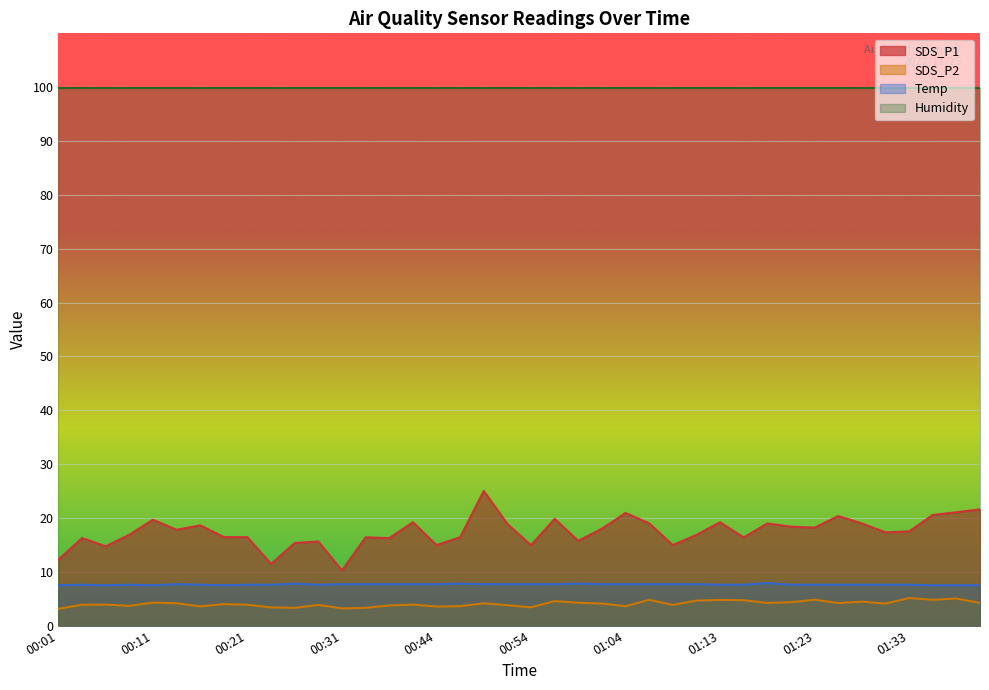

At which label does SDS_P1 reach its minimum?

00:31